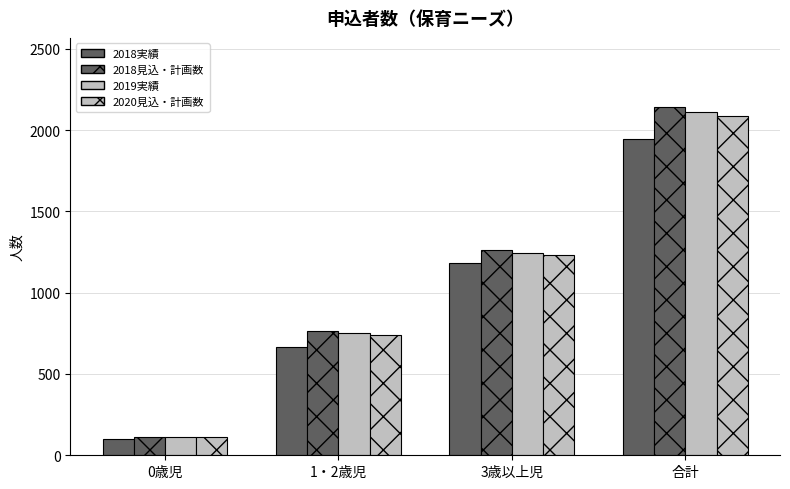

Count the 2018実績 values in the range 665 to 1947.

3